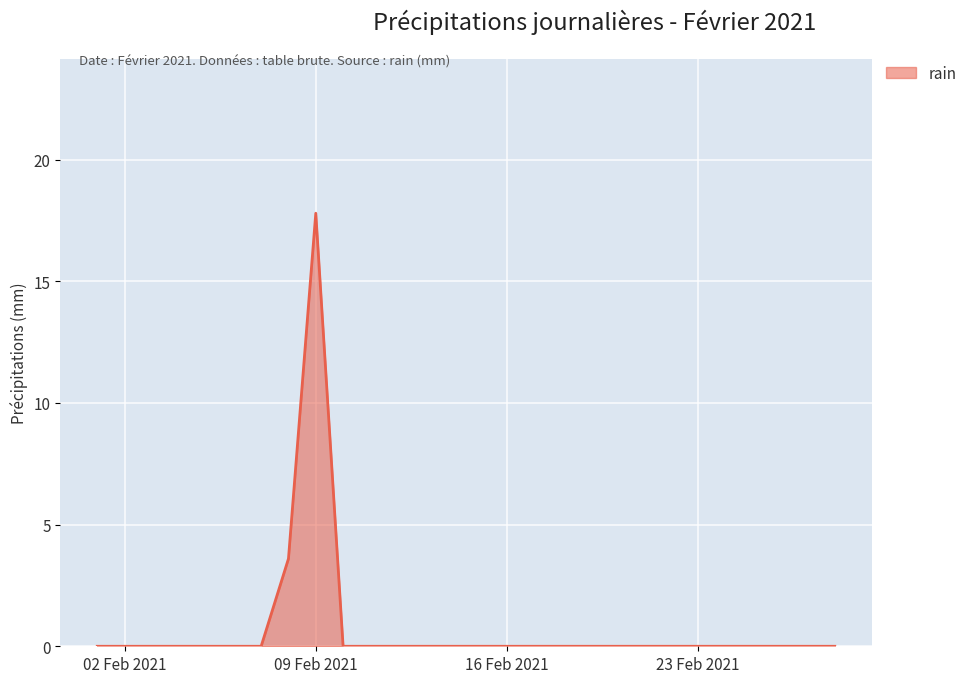

What is the maximum value shown in the chart?

17.8